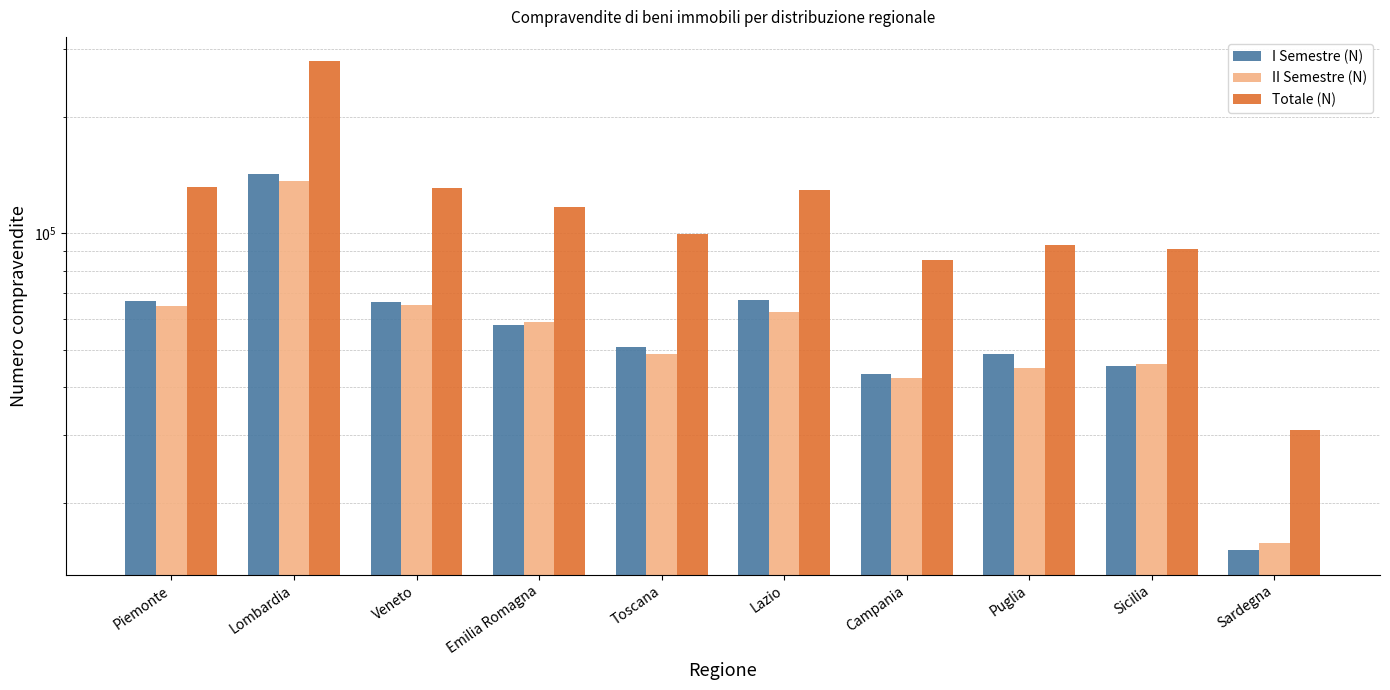

Is the value of II Semestre (N) at Campania greater than the value of Totale (N) at Campania?

No